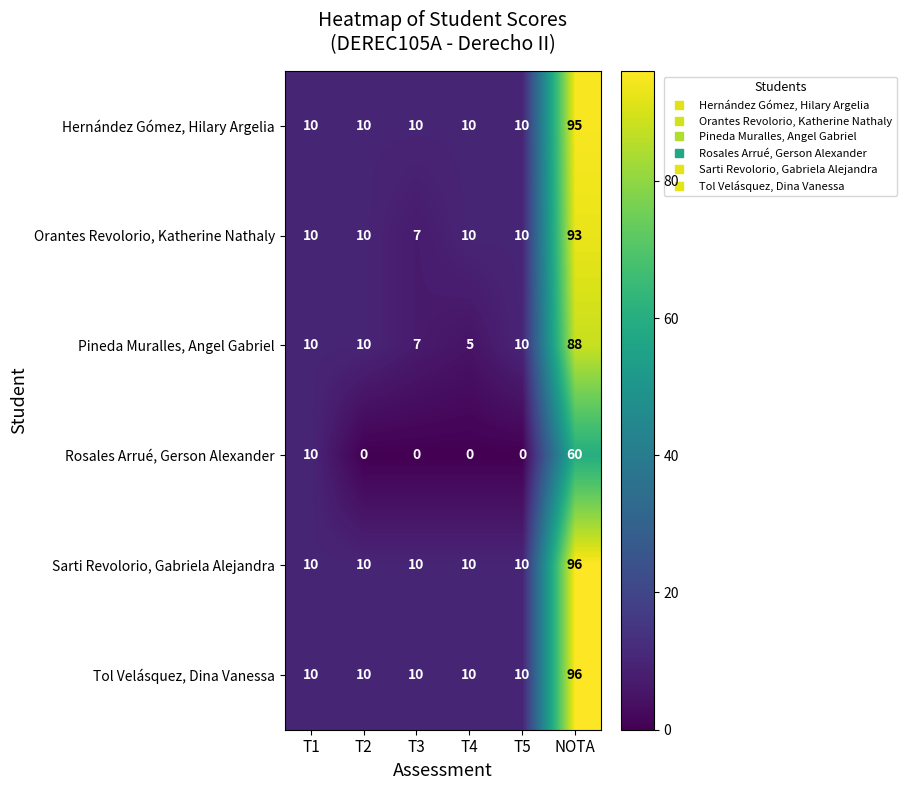

The value of Sarti Revolorio, Gabriela Alejandra at NOTA is 96. True or false?

True